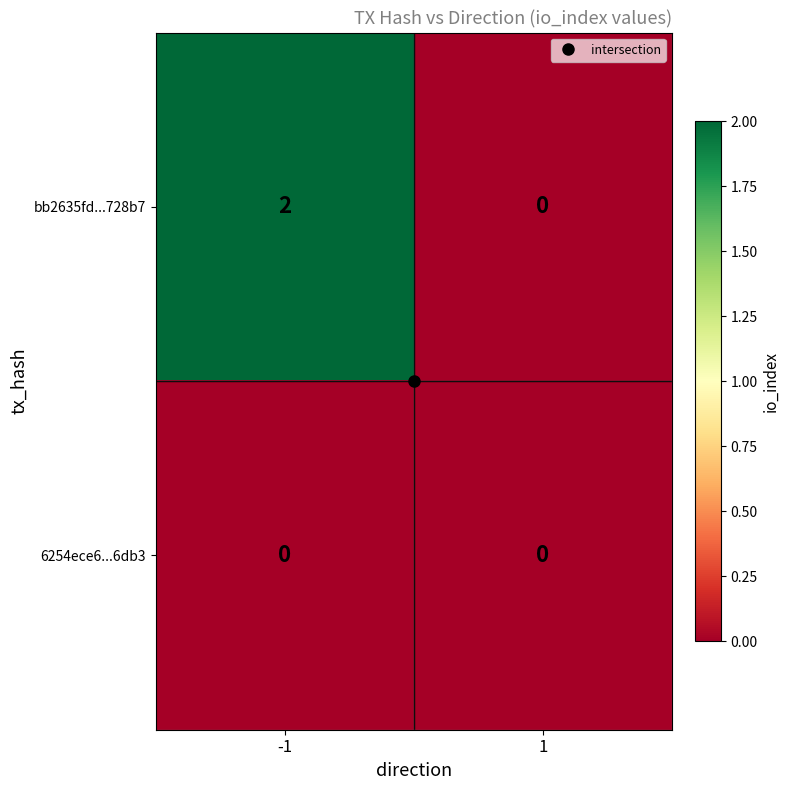

How many distinct data groups are displayed?

2